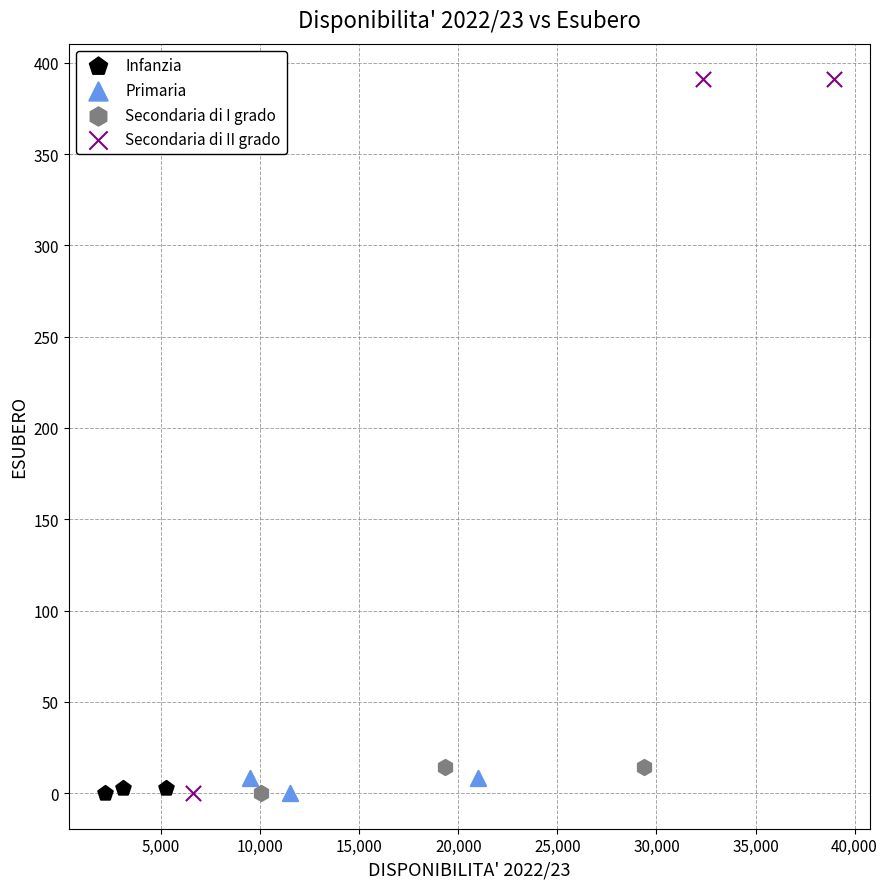

Which series contains the highest Y value?

Secondaria di II grado